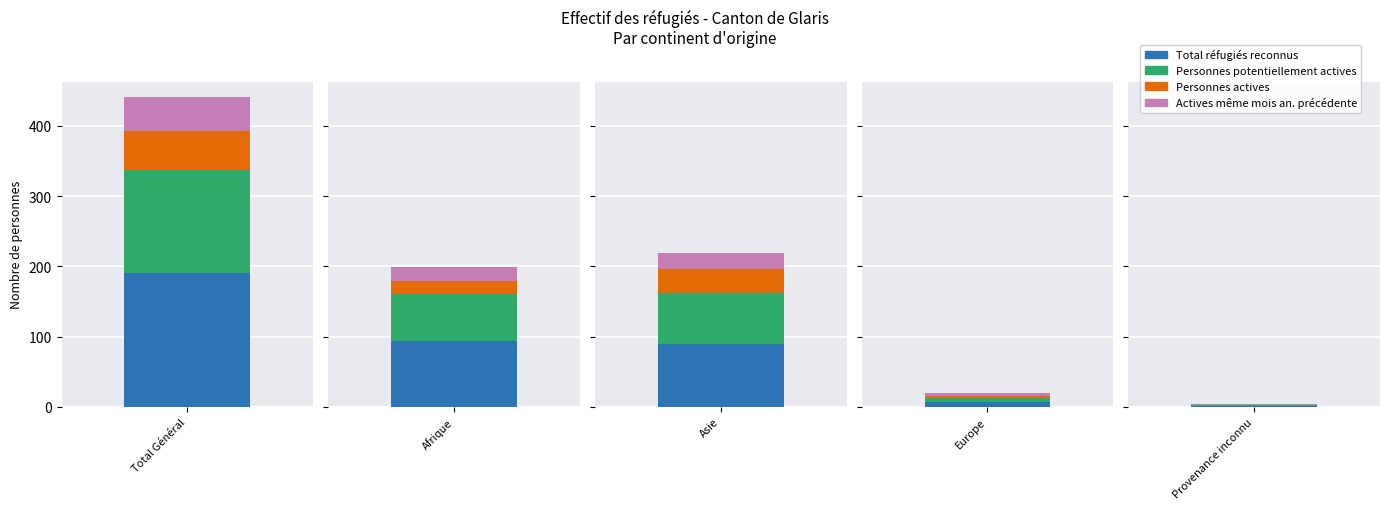

Which series has the widest spread of values?

Total réfugiés reconnus